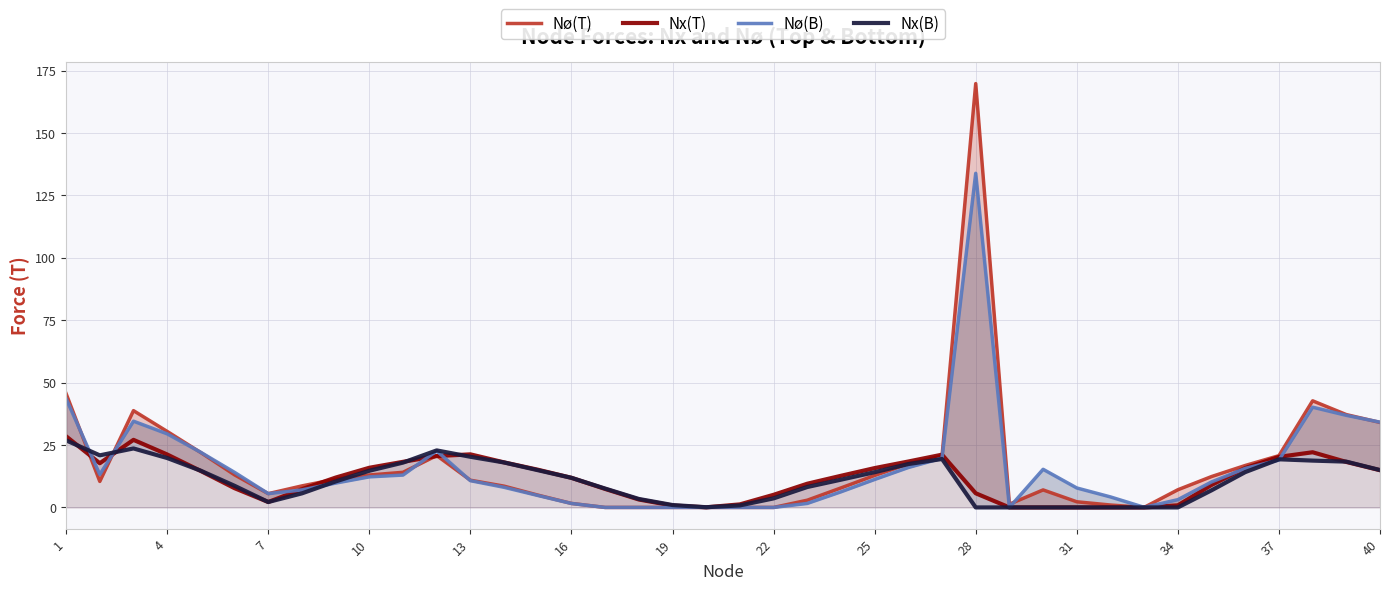

Which series ends up on top after the final intersection of Nø(B) and Nx(B)?

Nø(B)